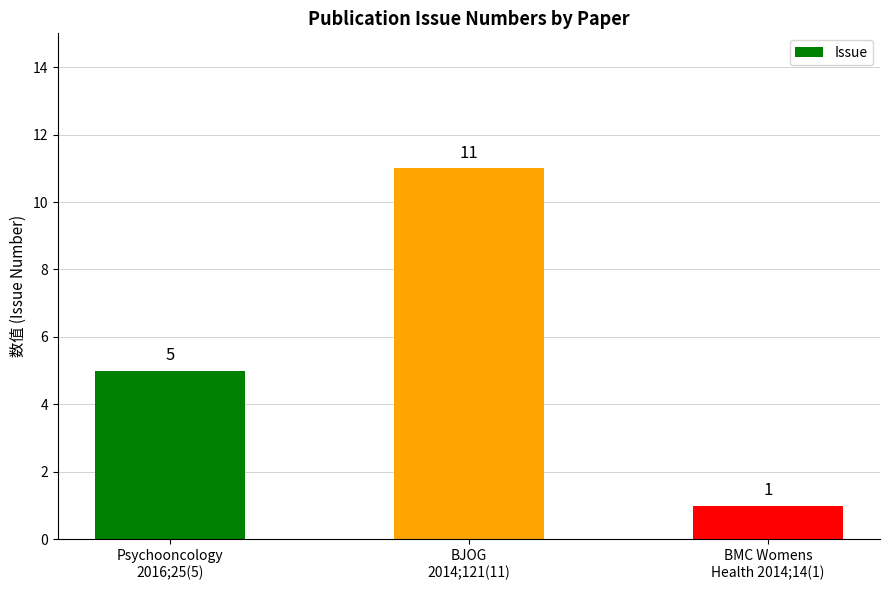

Rank the categories by value from lowest to highest.

BMC Womens
Health 2014;14(1), Psychooncology
2016;25(5), BJOG
2014;121(11)